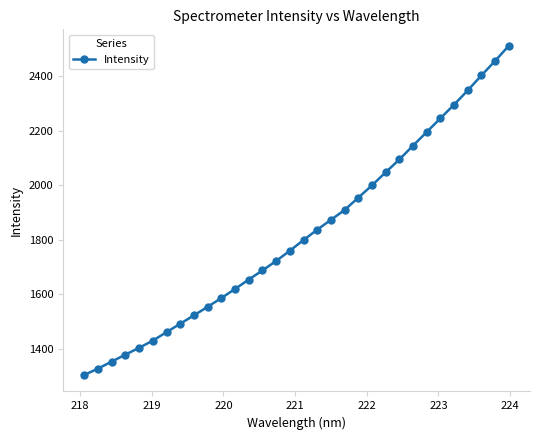

Is this an area chart (filled region under the line)?

No